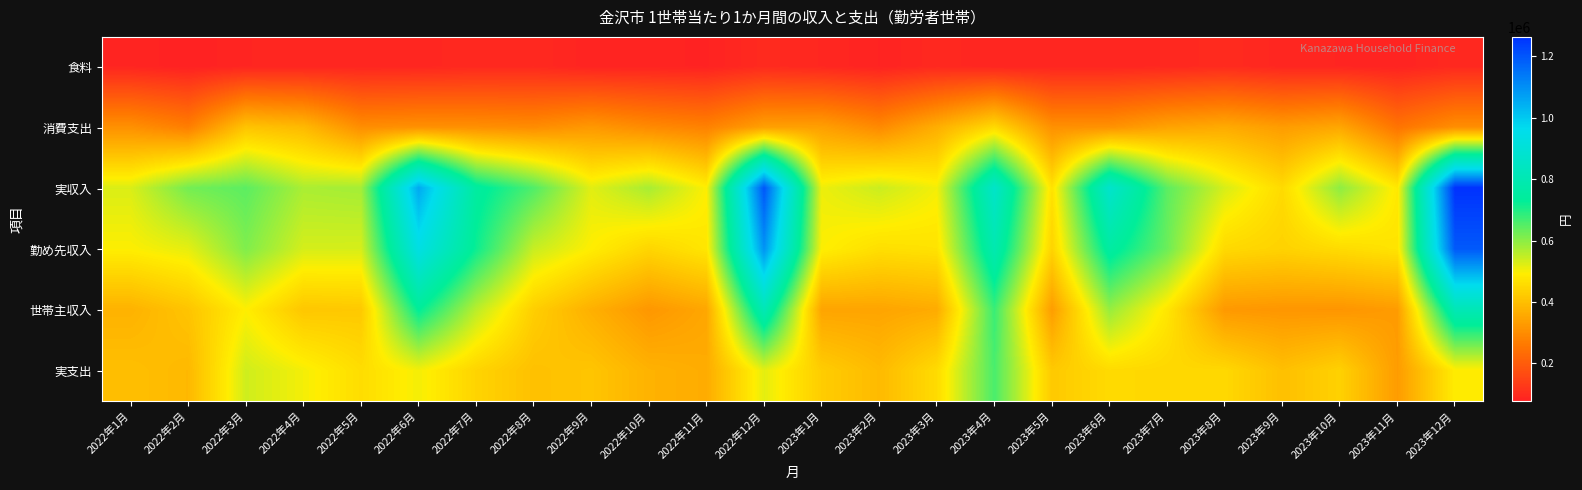

Rank the series by their maximum value, from lowest to highest.

食料, 消費支出, 実支出, 世帯主収入, 勤め先収入, 実収入